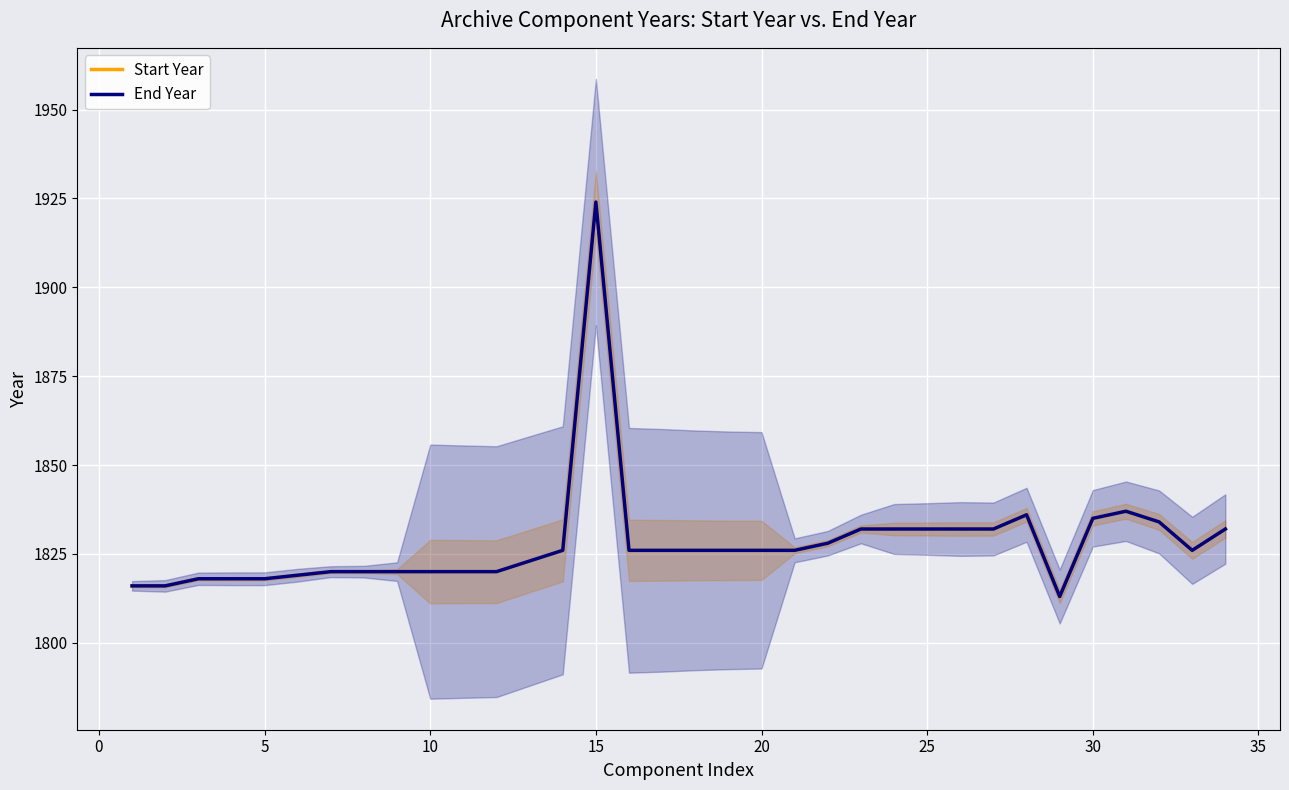

Rank the series by their maximum value, from lowest to highest.

Start Year, End Year